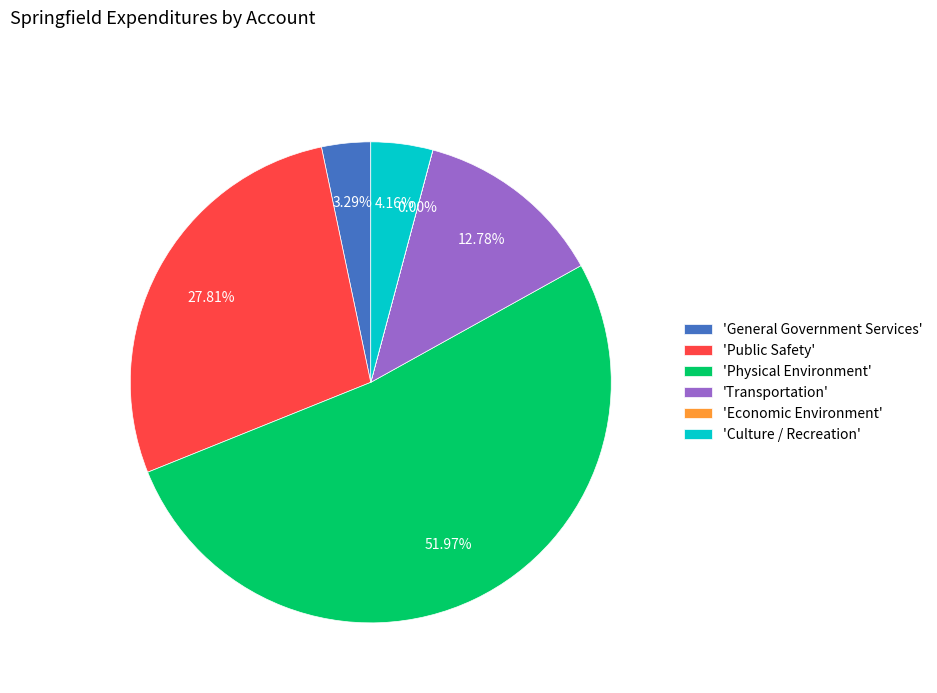

Which slice is the largest?

'Physical Environment'